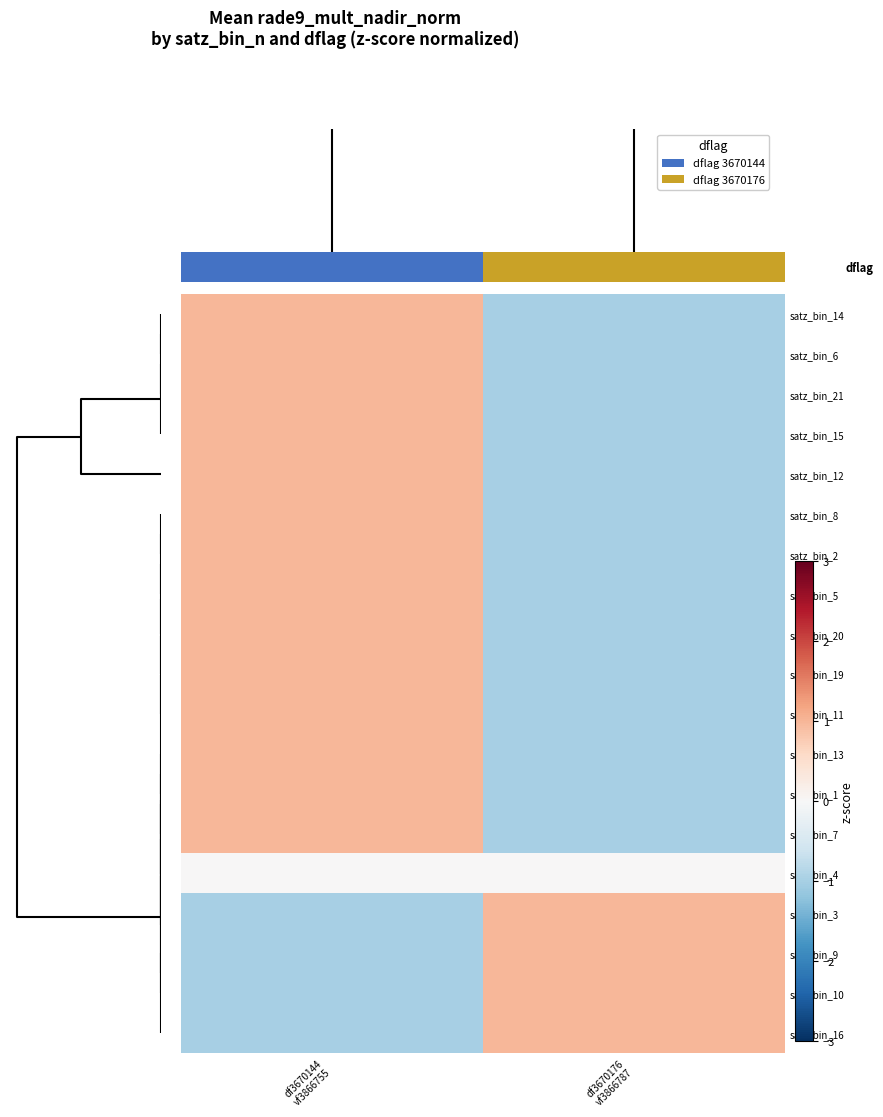

What is the spread (max minus min) of values at df3670176 vf3866787?

2.0